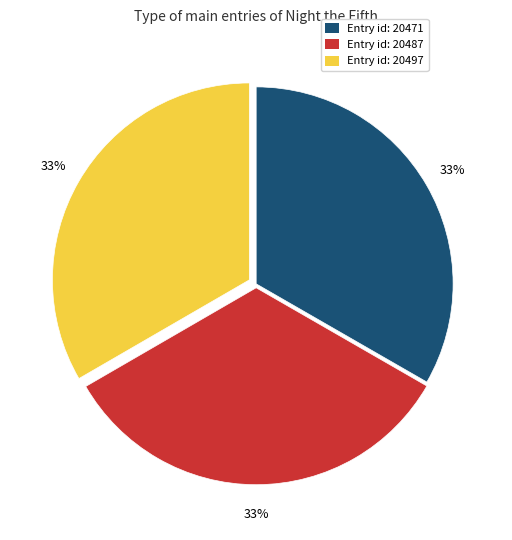

To the nearest percent, what is the average slice percentage?

33%